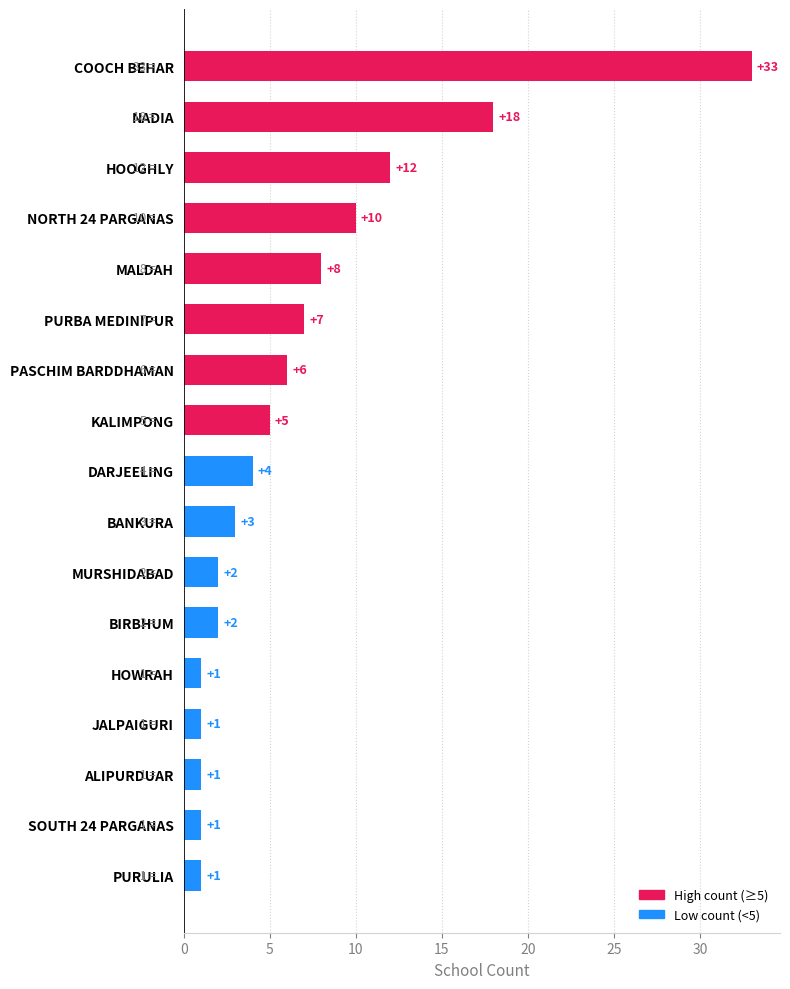

Between BANKURA and COOCH BEHAR, which is larger?

COOCH BEHAR